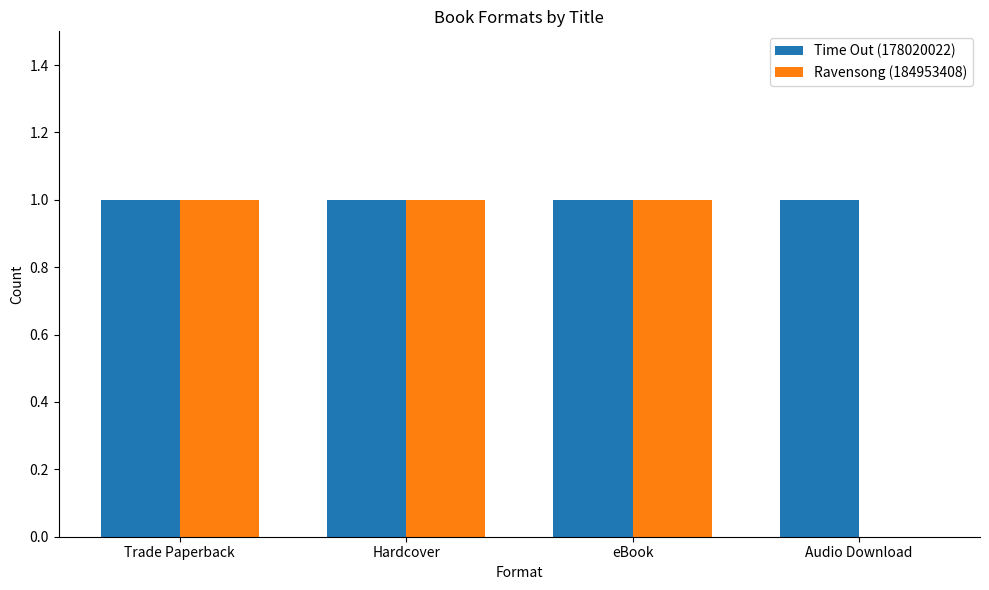

Which series has the largest total across all categories?

Time Out (178020022)